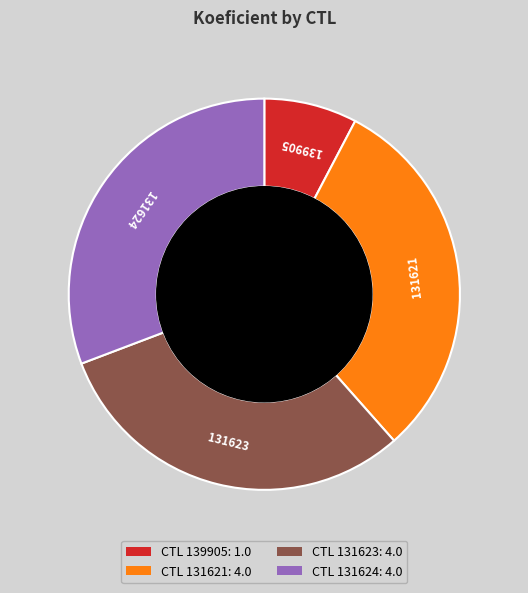

Does any single category account for the majority?

No